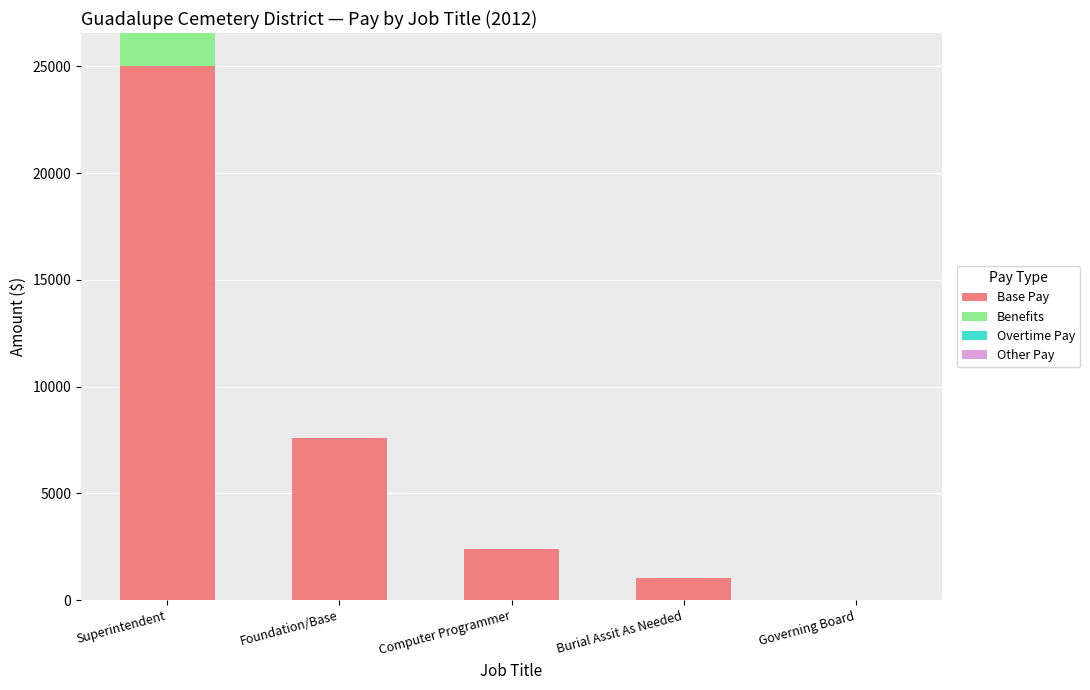

At which category is the sum across all series the highest?

Superintendent